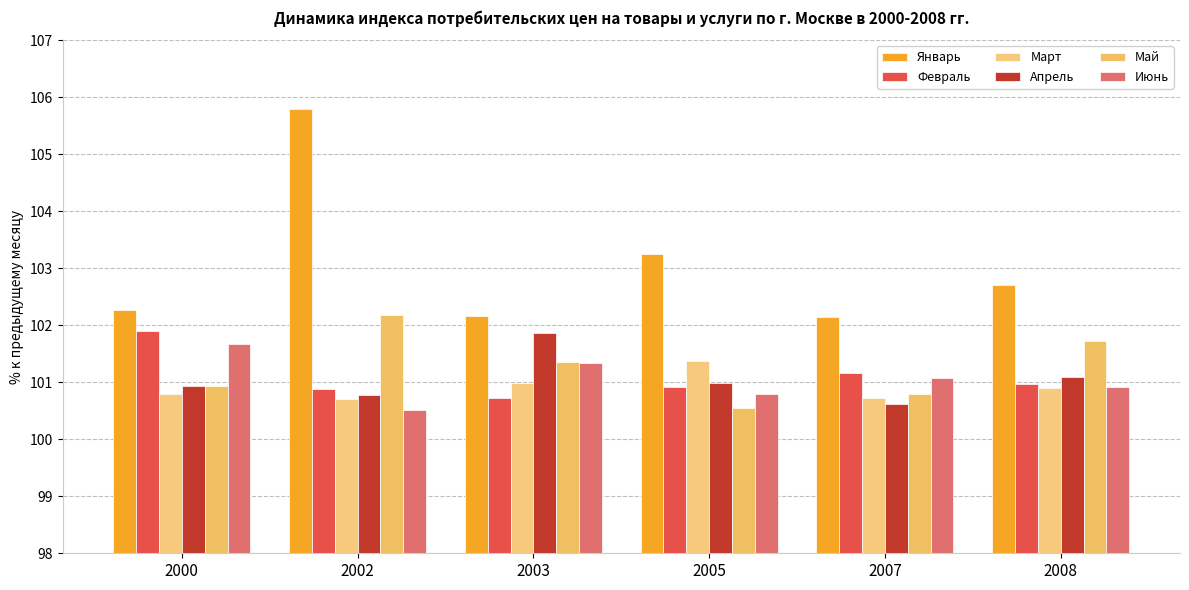

Where is Март nearest to the value 101?

2003